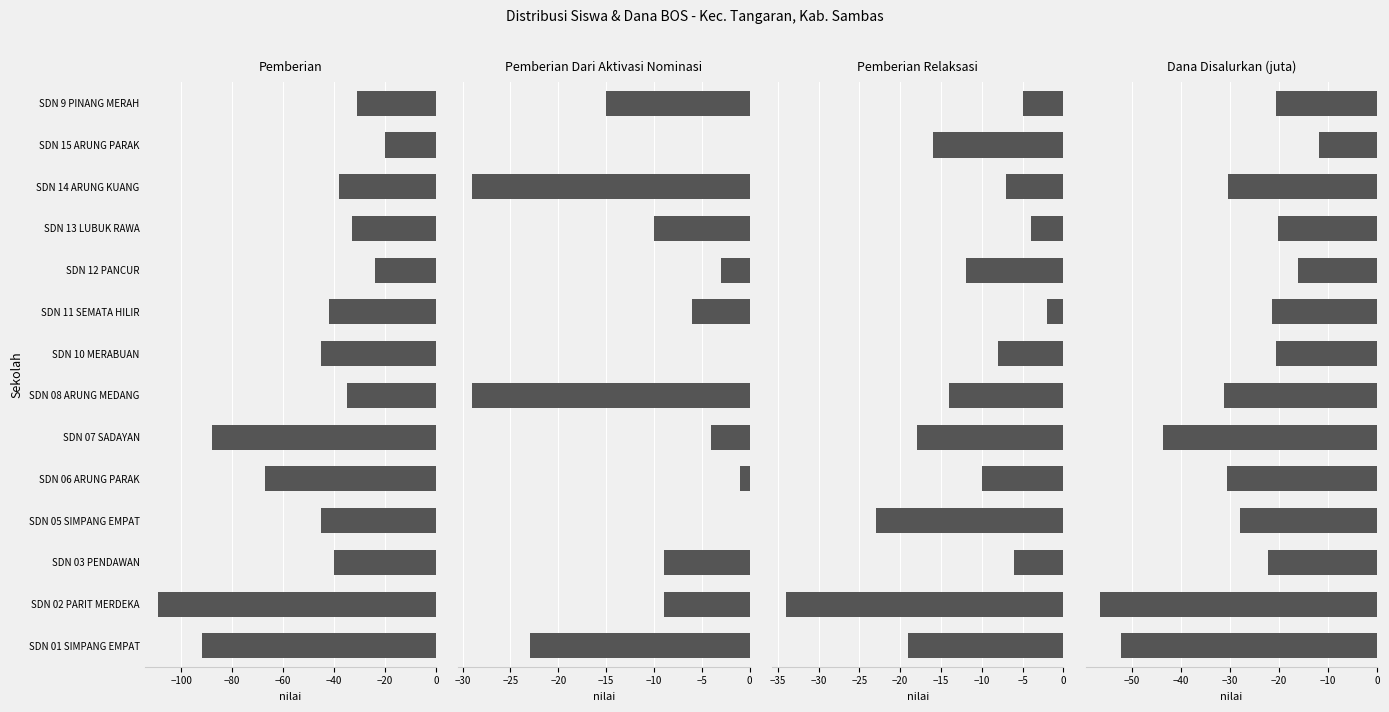

What is the maximum value for Dana Disalurkan (juta)?

-11.9